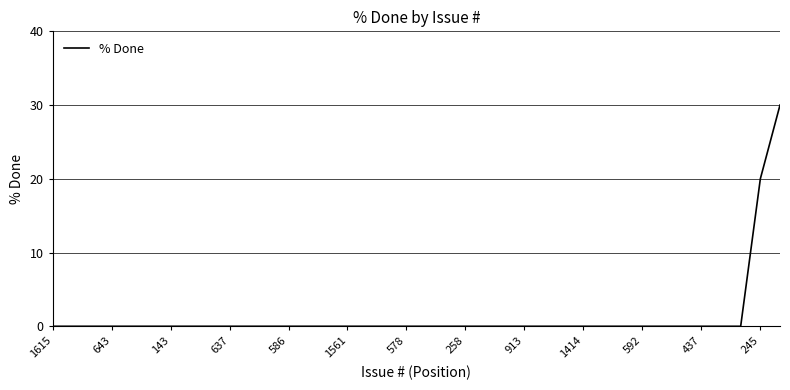

What is the average value?

1